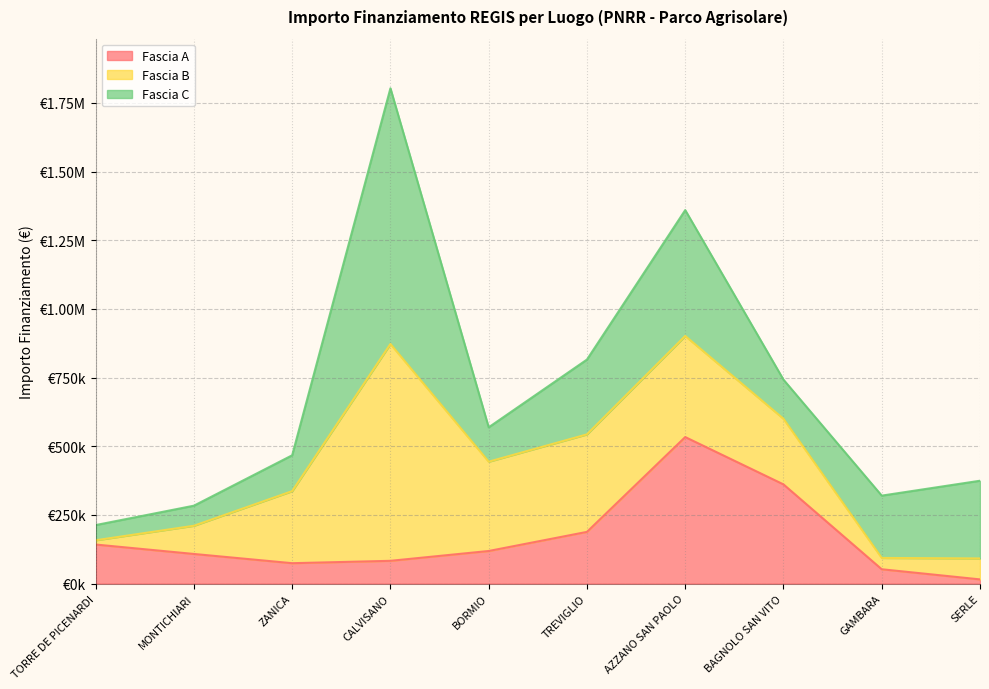

Count the number of categories in the chart.

10